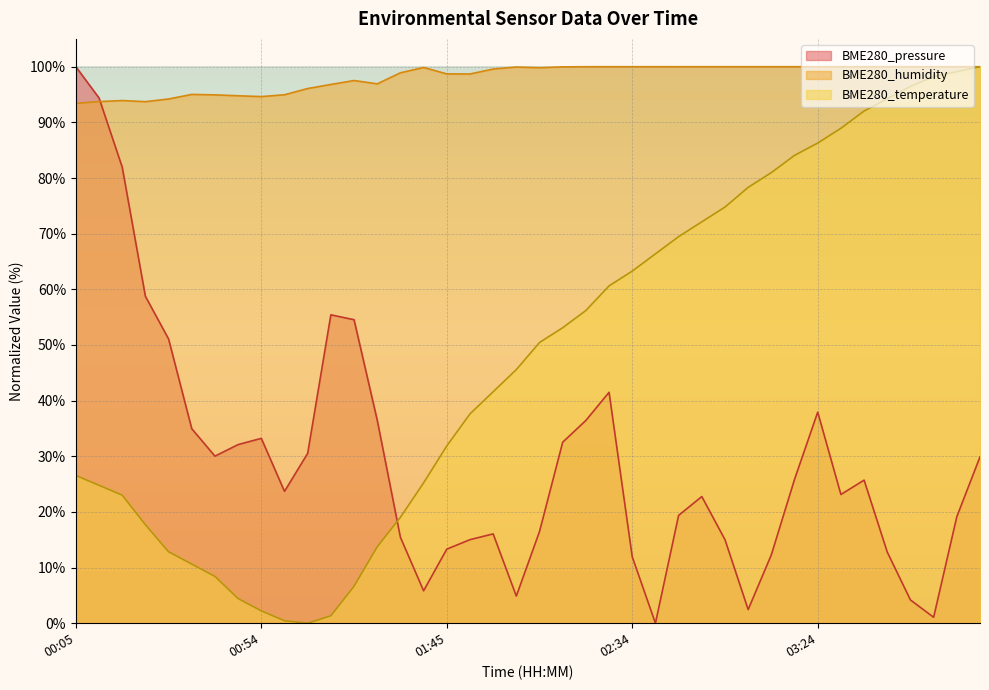

How many lines are shown in the chart?

3